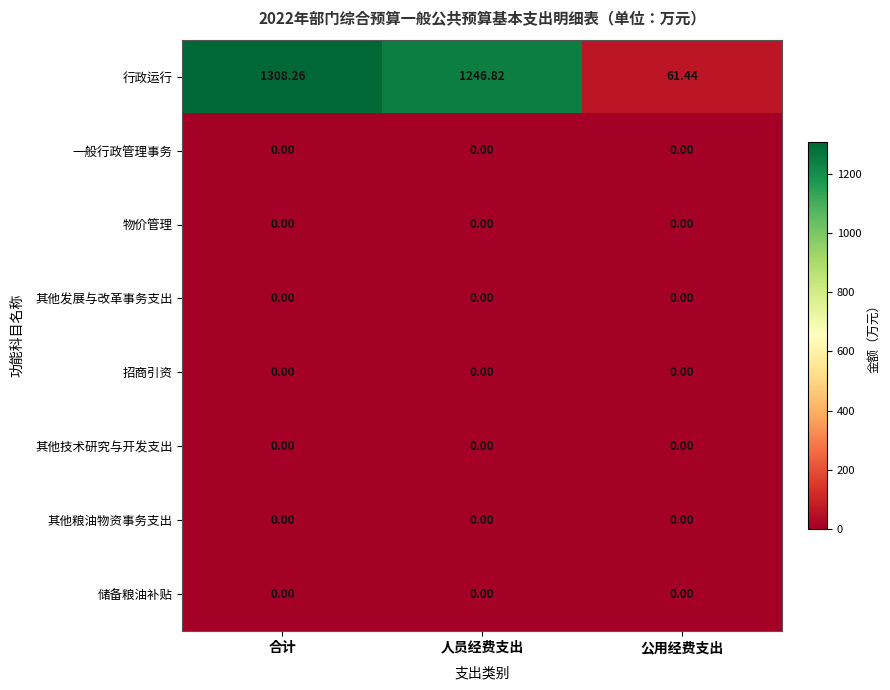

What is the maximum value shown in the chart?

1308.3